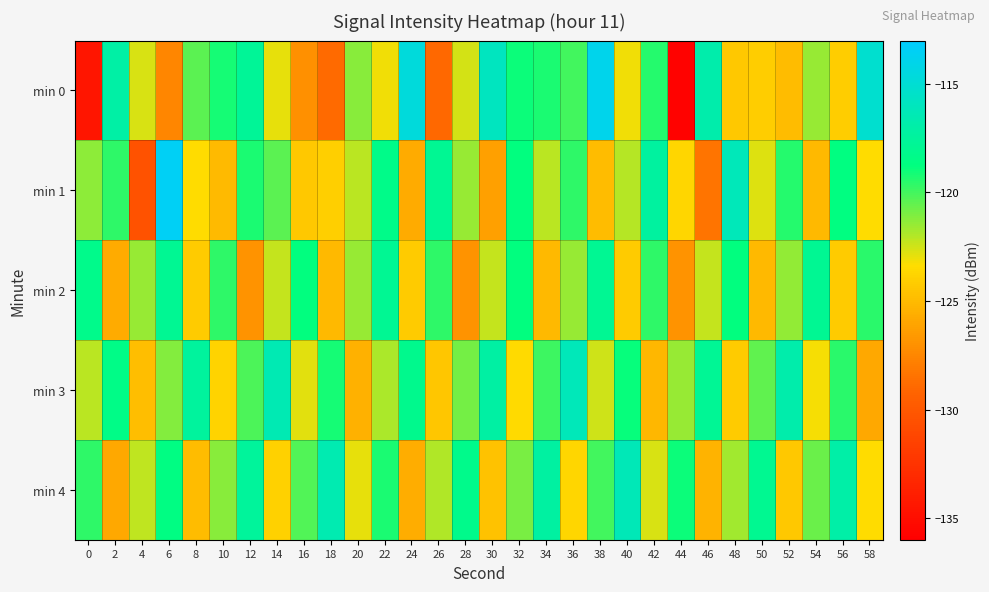

Between 26 and 36, which is larger?

36